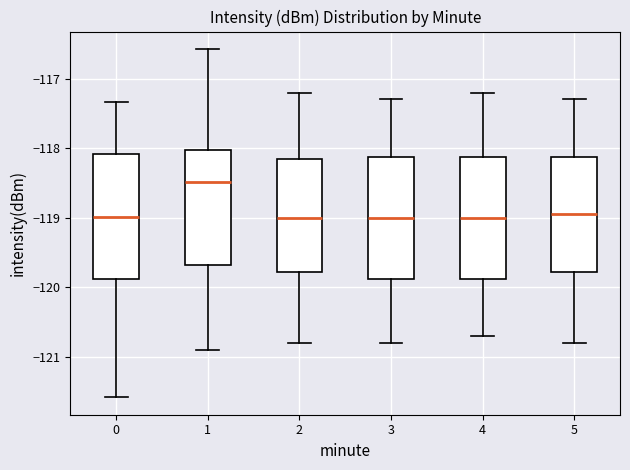

Which box has the highest median line?

1